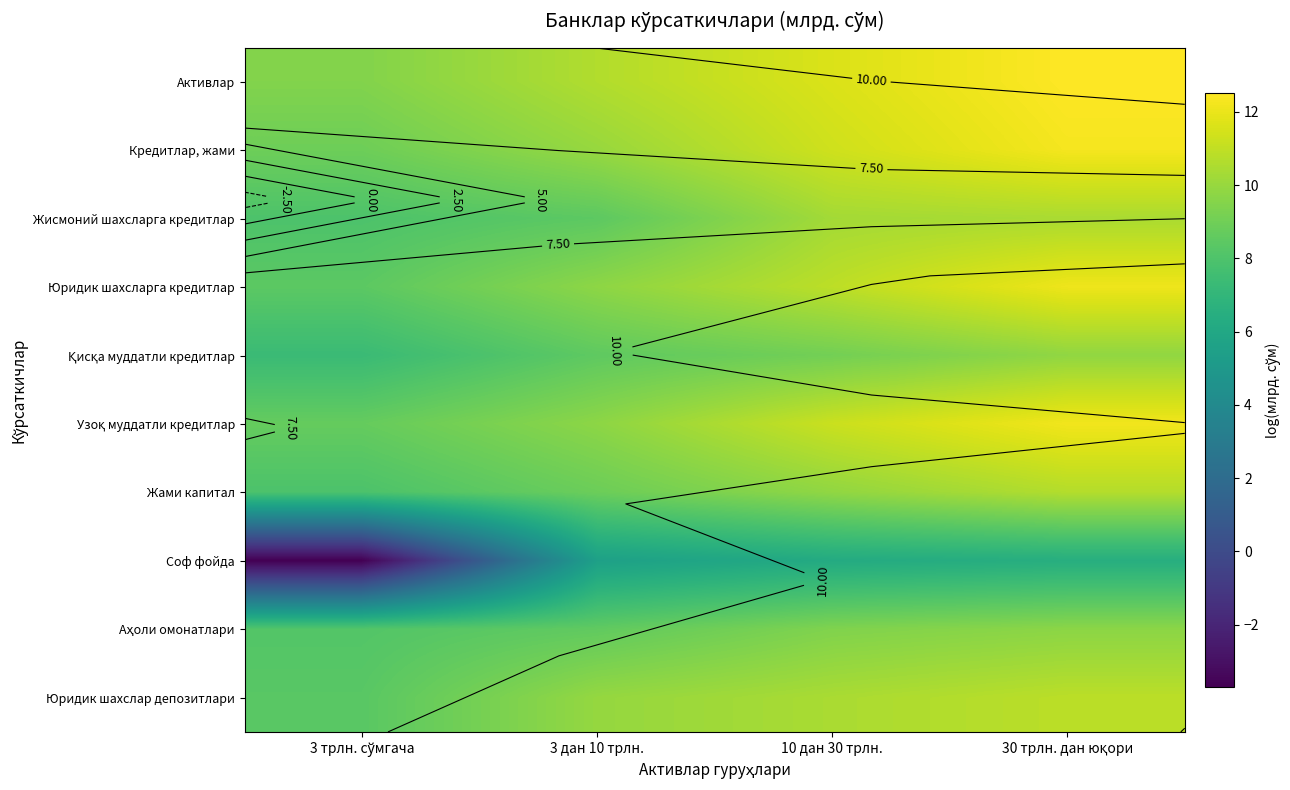

Is the value of Жисмоний шахсларга кредитлар at 3 дан 10 трлн. greater than the value of Юридик шахсларга кредитлар at 30 трлн. дан юқори?

No